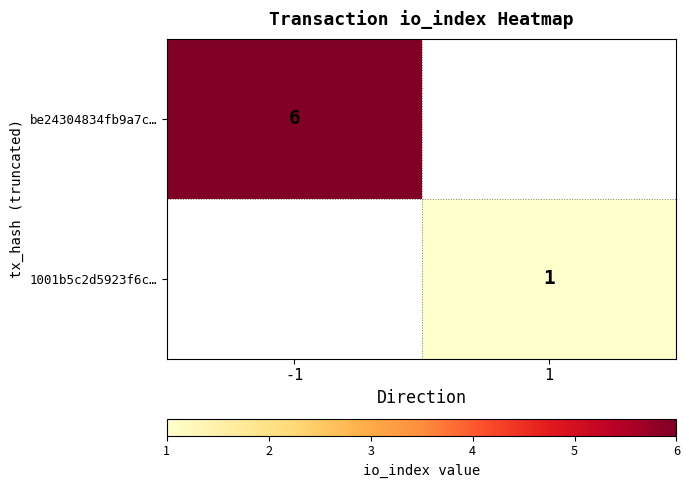

True or false: 1001b5c2d5923f6c… has a value of 0 at 1.

False